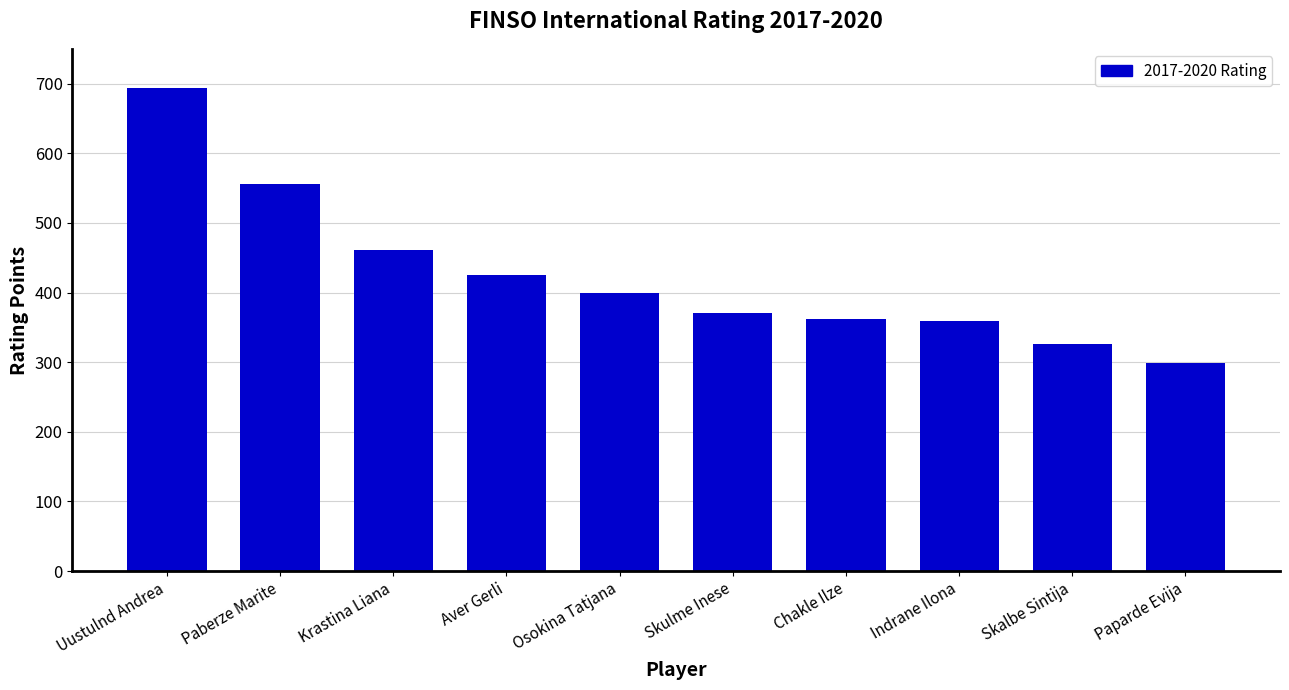

What is the maximum value shown in the chart?

693.9